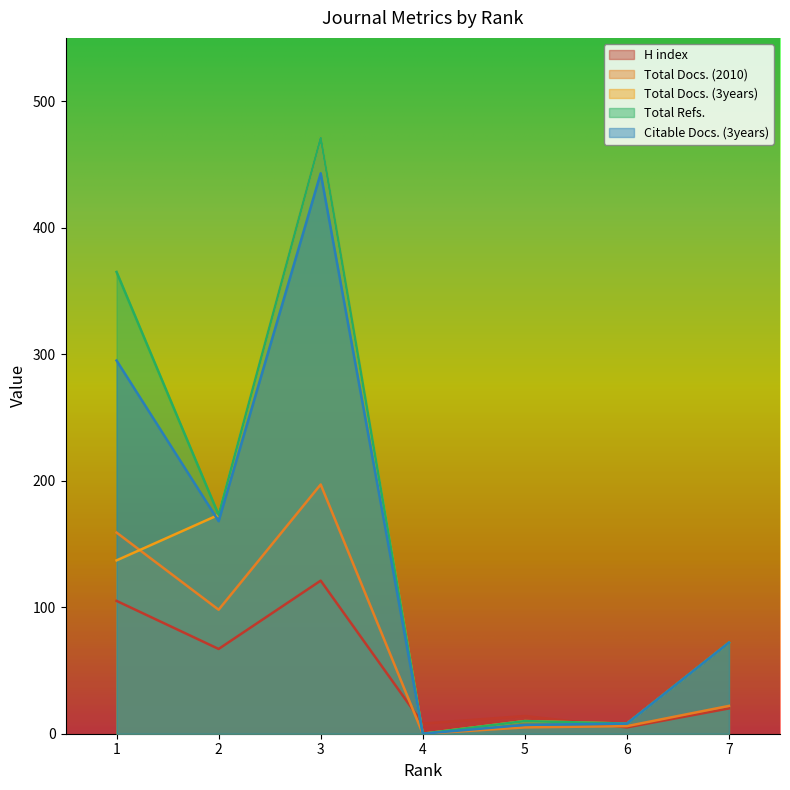

What is the sum of the H index values at 5 and 2?

81